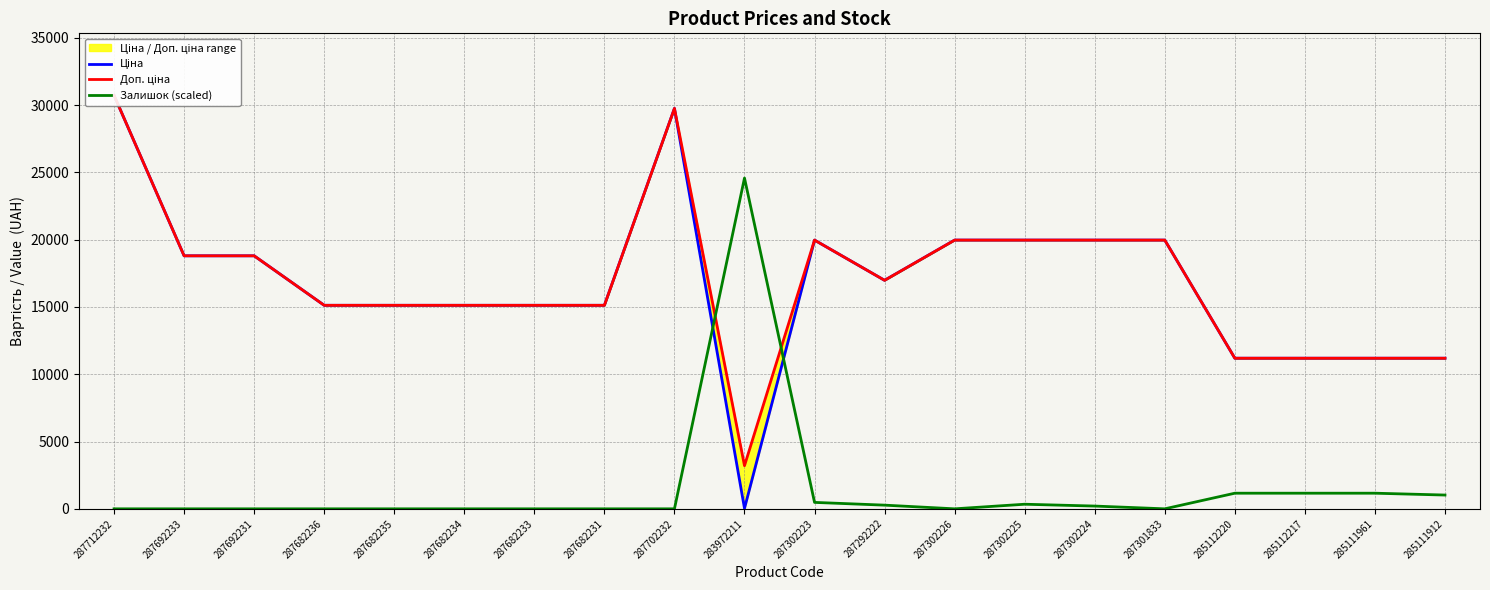

At which category is the sum across all series the highest?

287712232